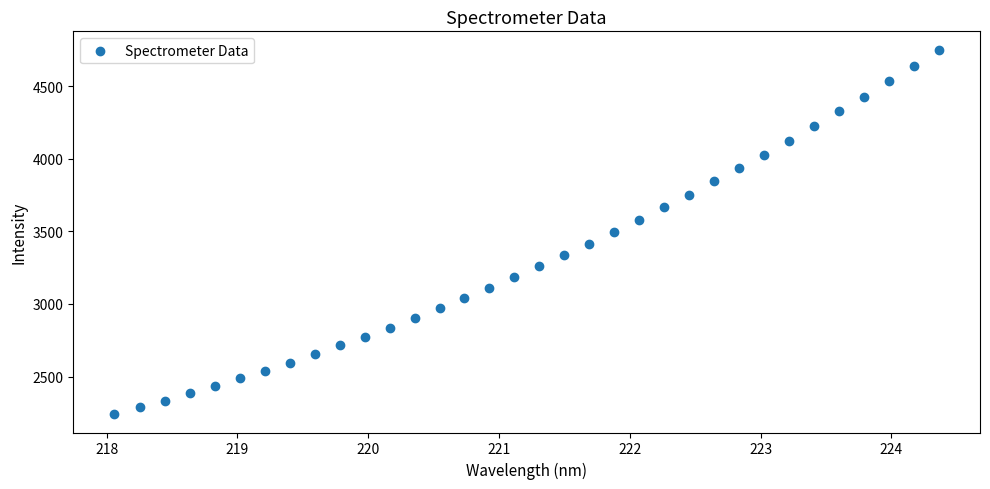

What is the range of X values (max minus min)?

6.3